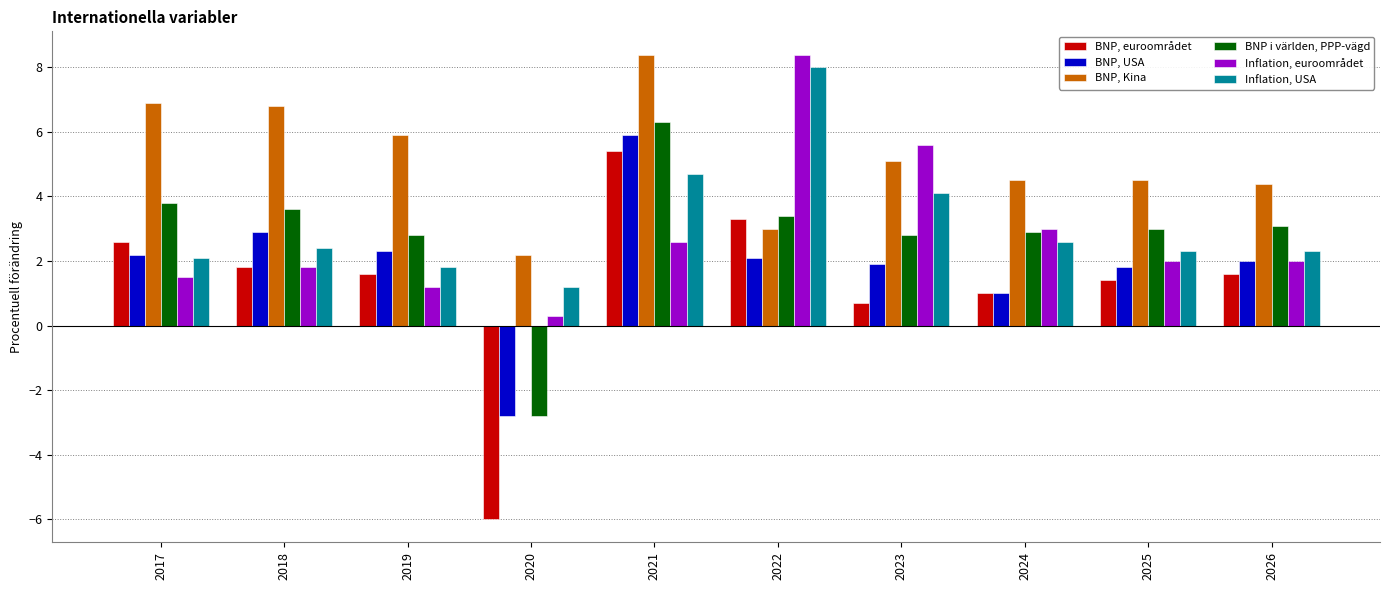

At how many categories does at least one series exceed 2?

10